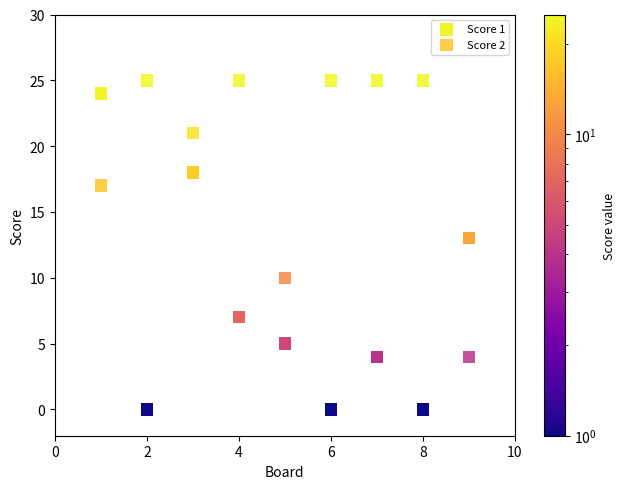

Which series has the widest spread of Y values?

Score 1